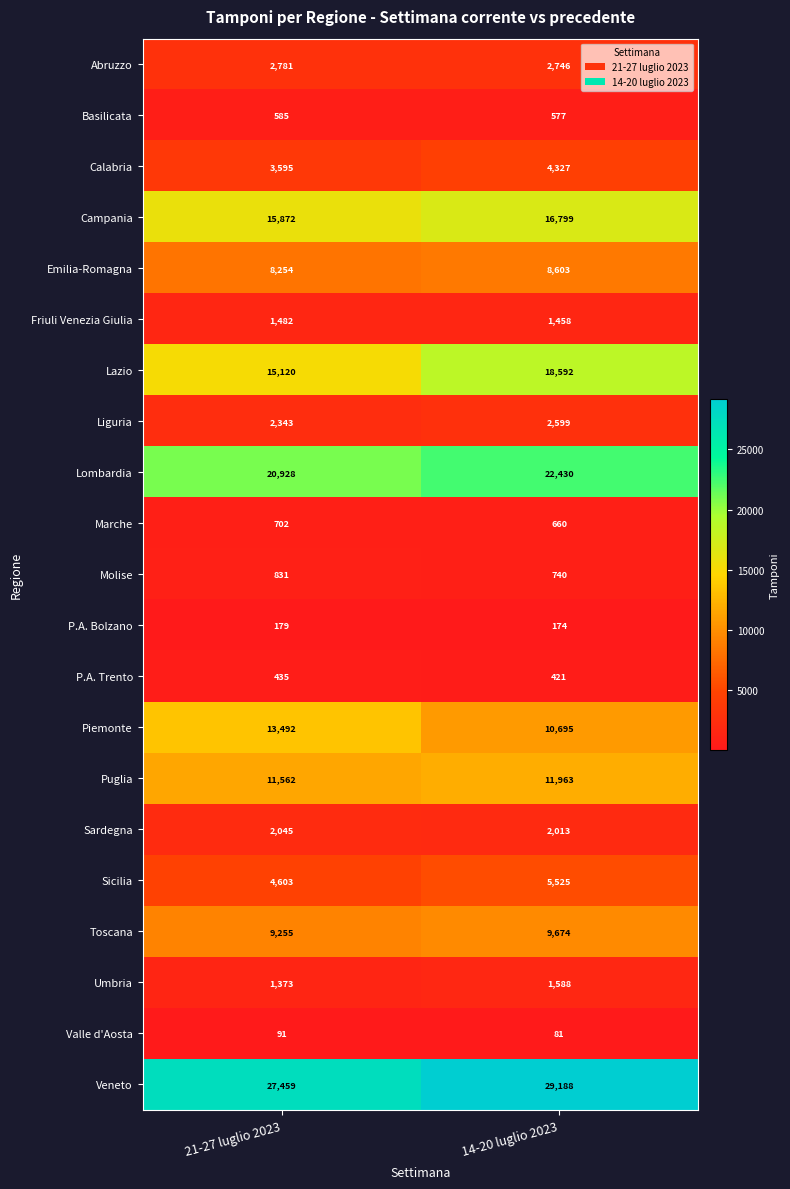

What is the difference between the highest and lowest values at 21-27 luglio 2023?

27368